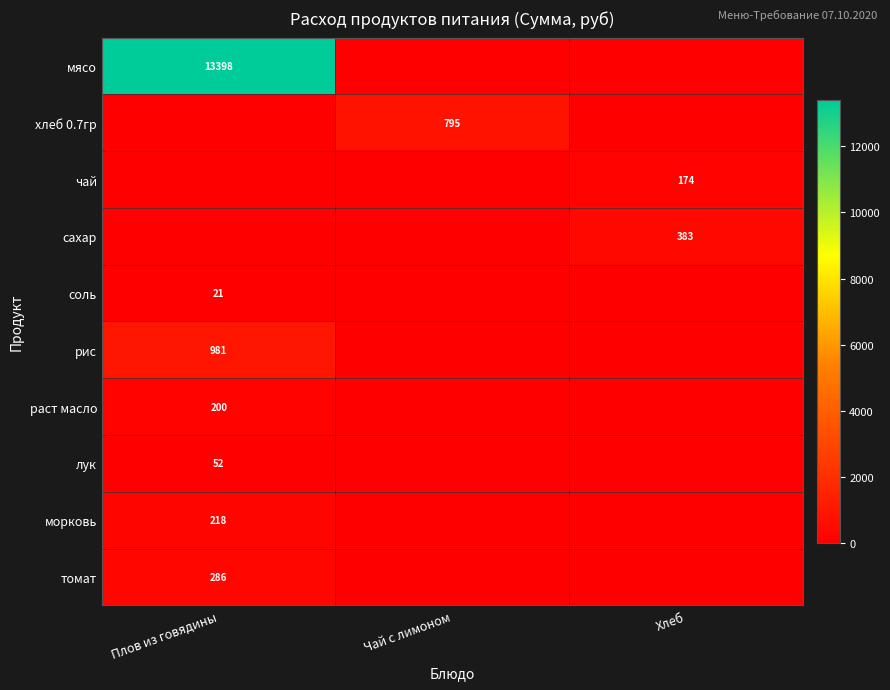

At how many categories does at least one series exceed 9794?

1